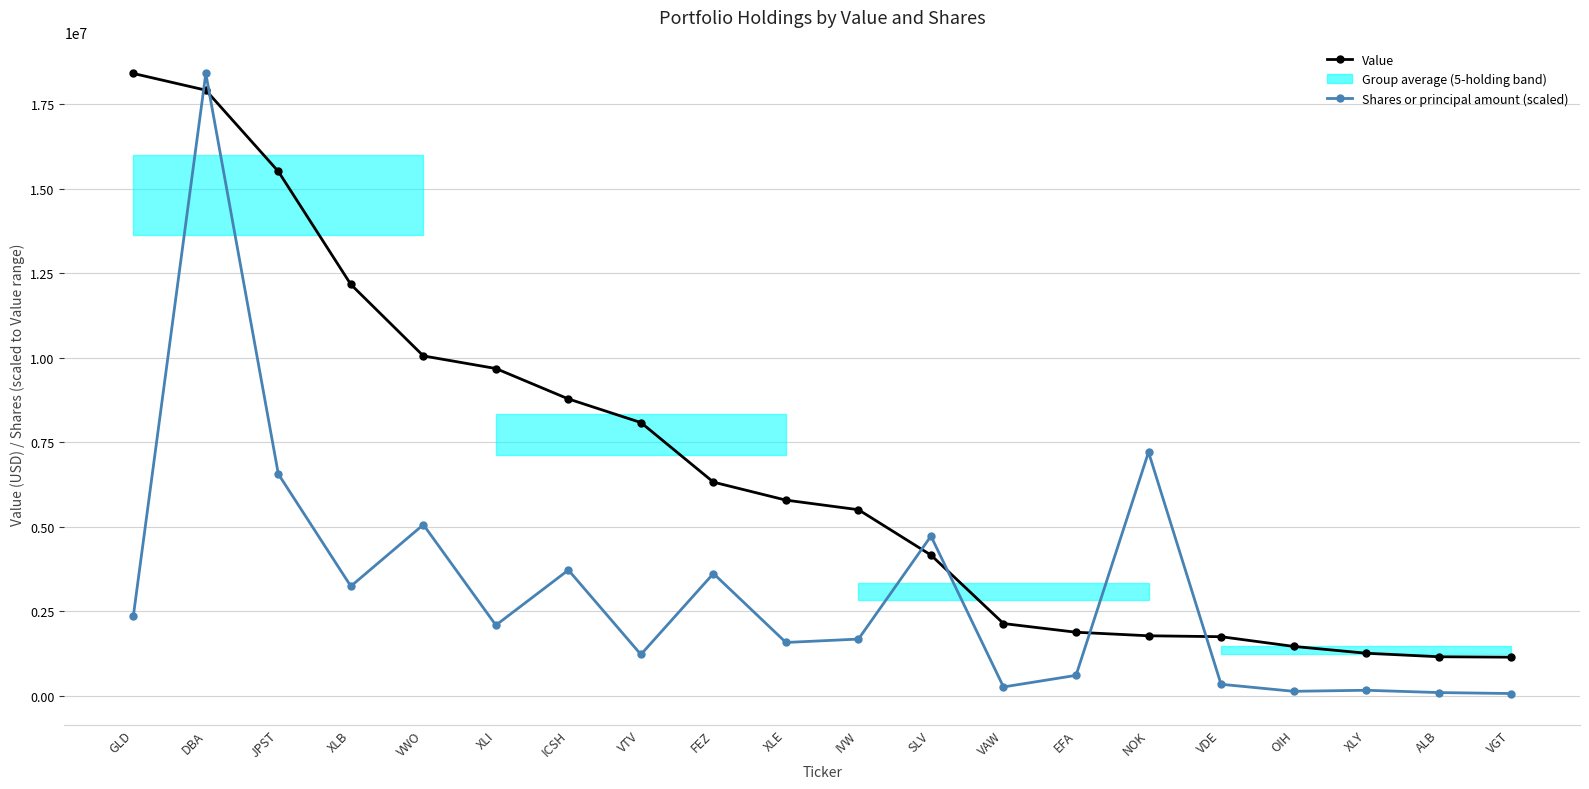

Reading left to right, what are all the values shown in this chart?

Value: GLD=18411000.0	DBA=17916000.0	JPST=15512000.0	XLB=12168000.0	VWO=10053000.0	XLI=9680000.0	ICSH=8780000.0	VTV=8081000.0	FEZ=6318000.0	XLE=5786000.0	IVW=5502000.0	SLV=4160000.0	VAW=2134000.0	EFA=1877000.0	NOK=1772000.0	VDE=1745000.0	OIH=1458000.0	XLY=1256000.0	ALB=1152000.0	VGT=1139000.0
Shares or principal amount (scaled): GLD=2345362.2	DBA=18411000.0	JPST=6558364.5	XLB=3238360.3	VWO=5059806.8	XLI=2085470.4	ICSH=3717141.8	VTV=1218281.4	FEZ=3614604.8	XLE=1574162.6	IVW=1674326.4	SLV=4721534.2	VAW=258260.2	EFA=600452.9	NOK=7206261.2	VDE=336895.2	OIH=129024.2	XLY=160130.7	ALB=91836.2	VGT=63378.4